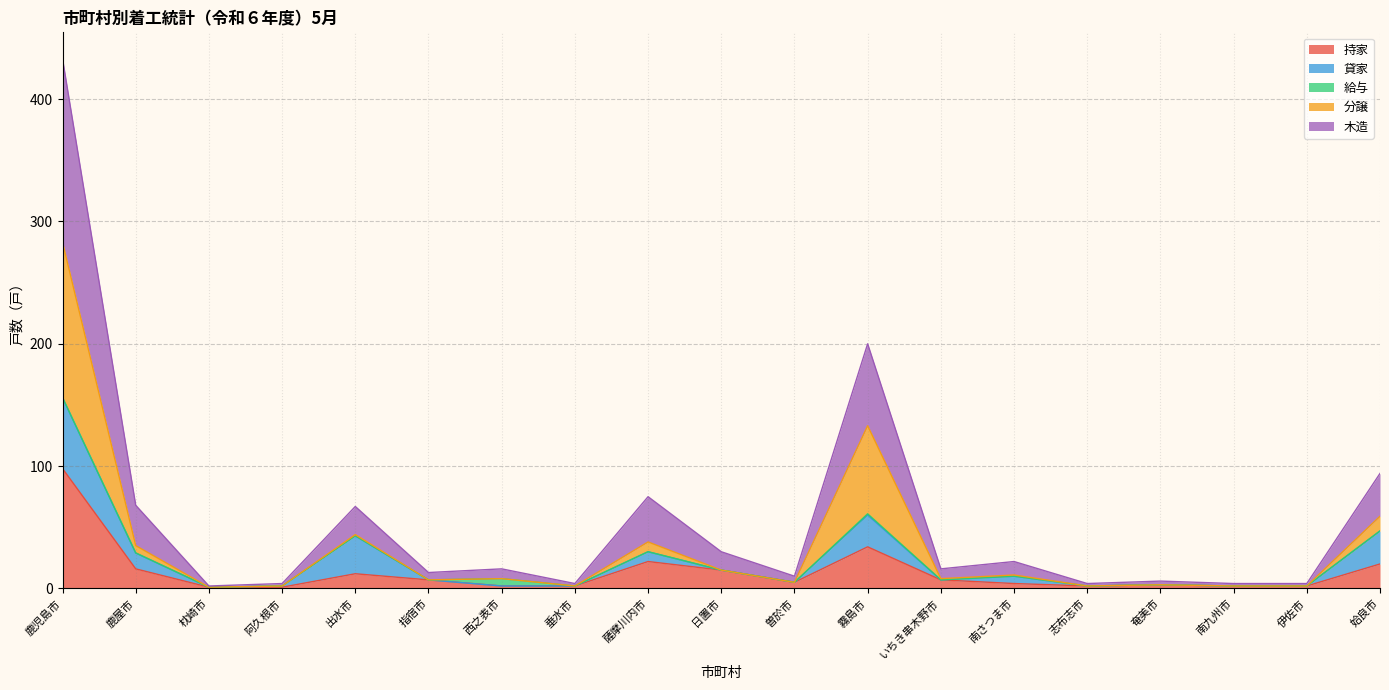

What position from the right is 曽於市?

9